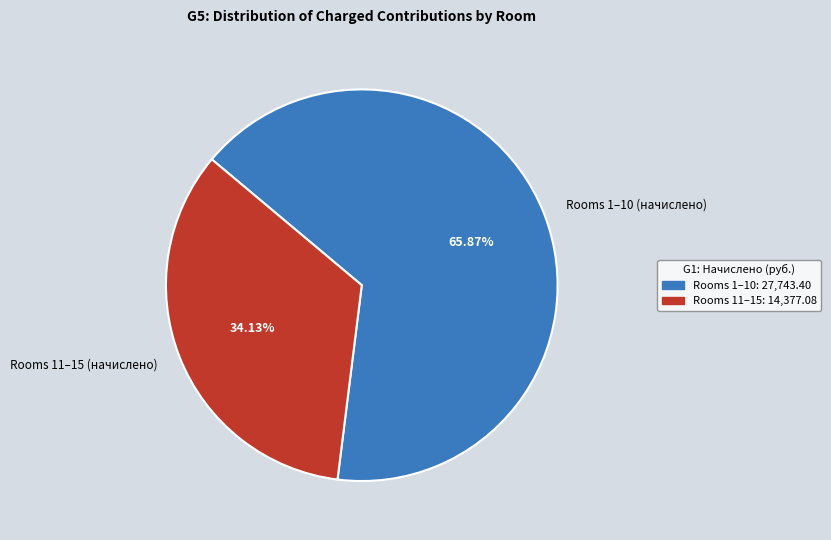

Approximately how many times larger is the value at Rooms 1–10 (начислено) compared to Rooms 11–15 (начислено)?

1.9